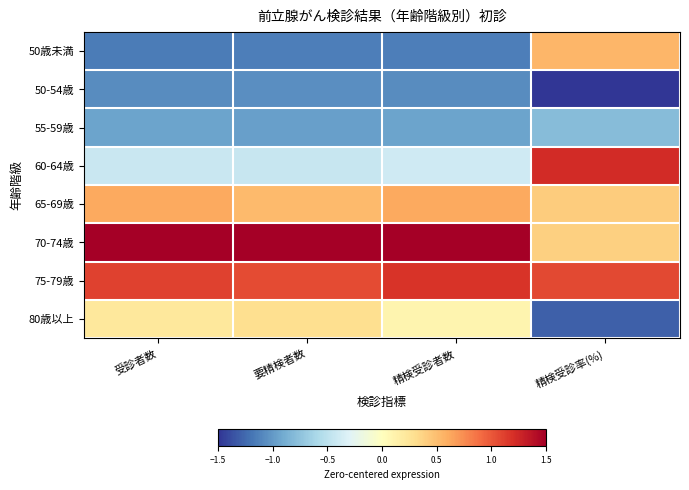

Which label corresponds to the smallest value in the chart?

精検受診率(%)